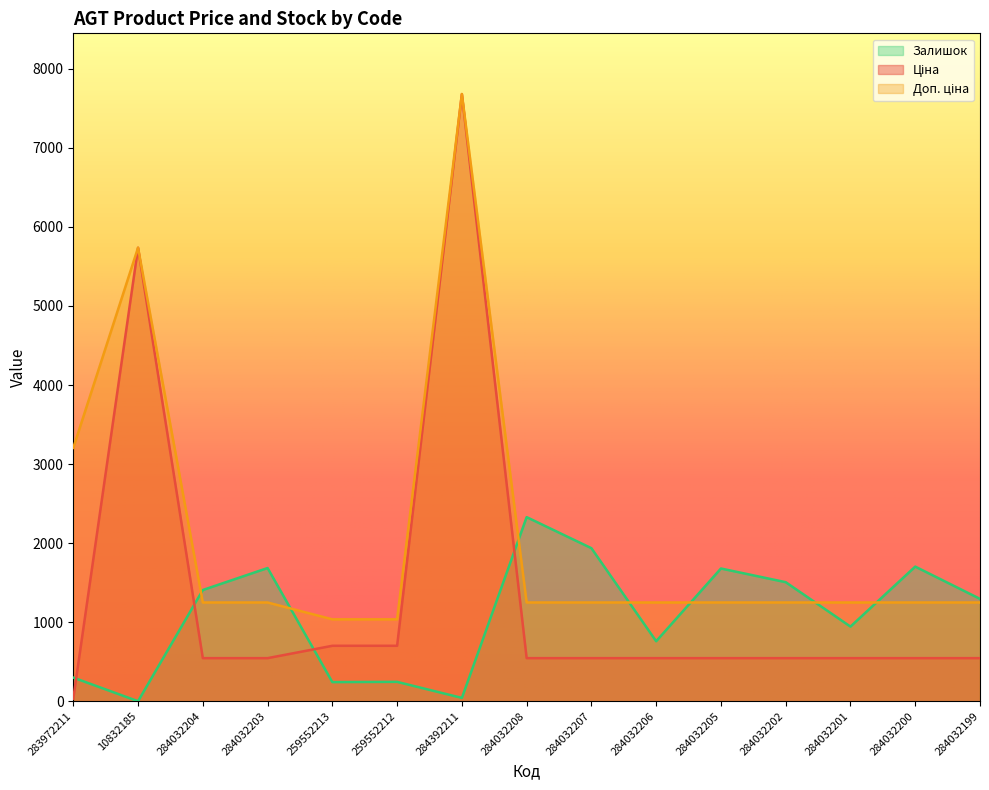

Is it true that Ціна equals 752.1 at 284032204?

False